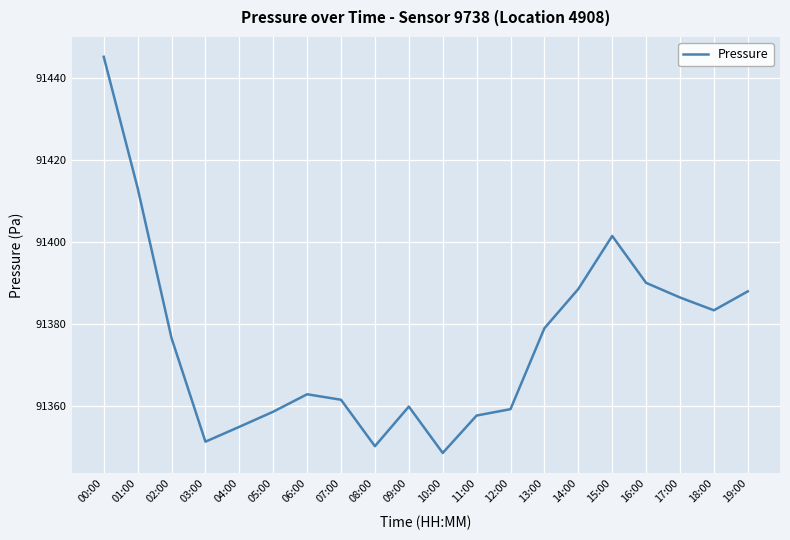

What is the ratio of the value at 09:00 to the value at 05:00?

1.0